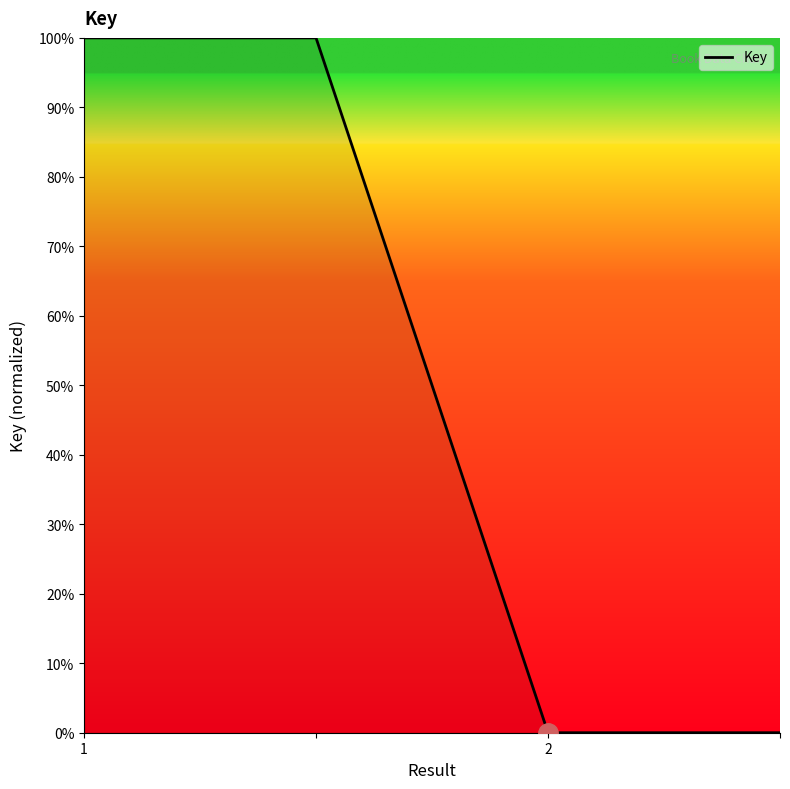

Count the values in the range 0 to 100.

4